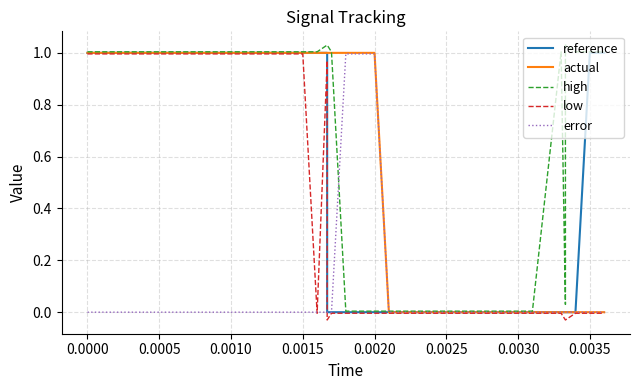

Is the value of high at 0.0030 greater than the value of low at 0.0025?

Yes